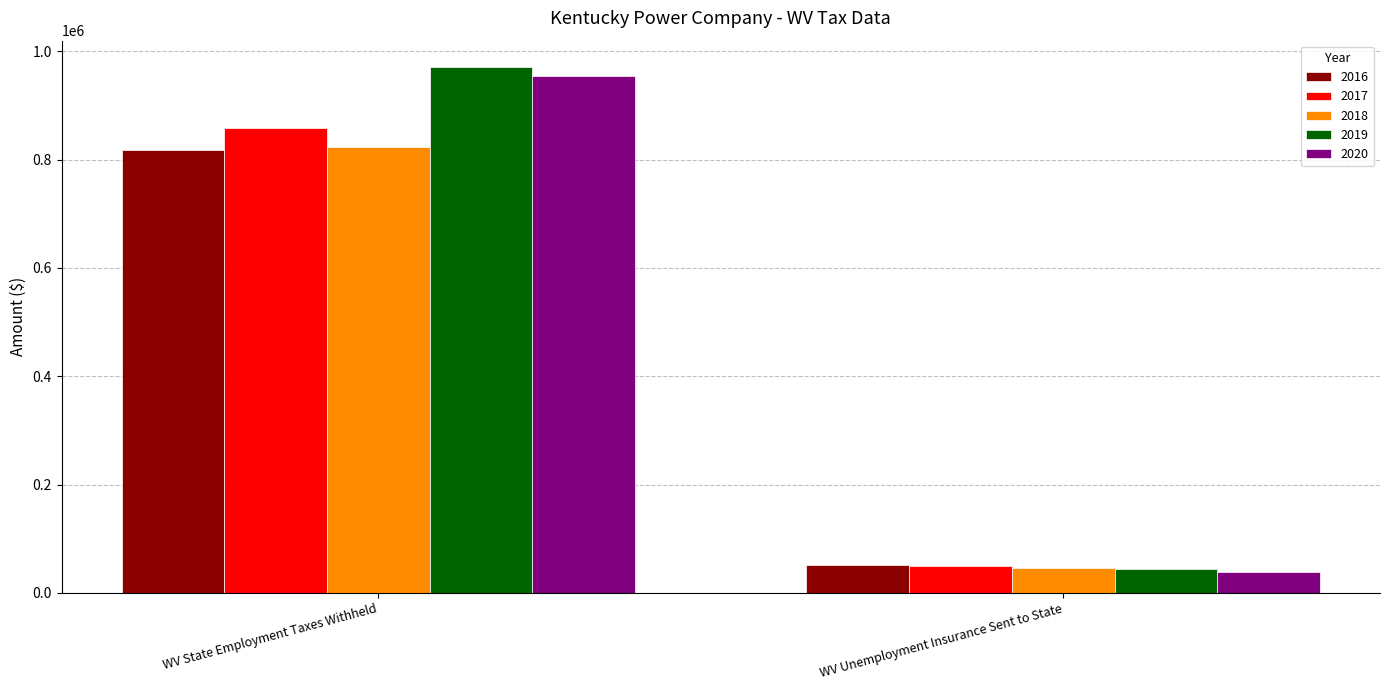

What is the total value across all series at WV Unemployment Insurance Sent to State?

229087.6